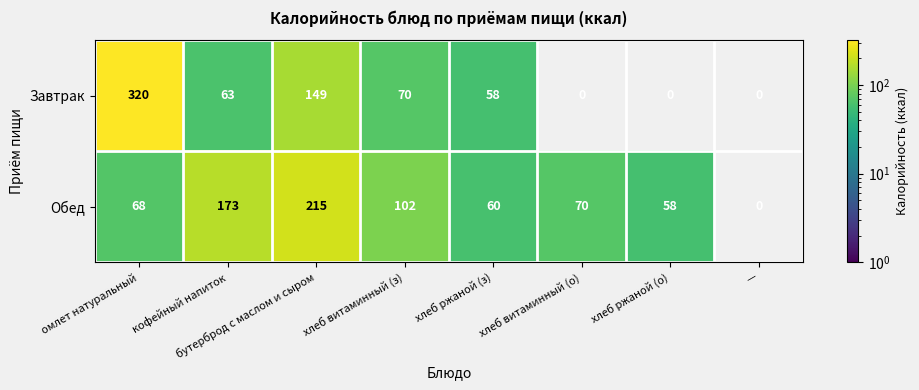

What is the difference between the highest and lowest values at кофейный напиток?

110